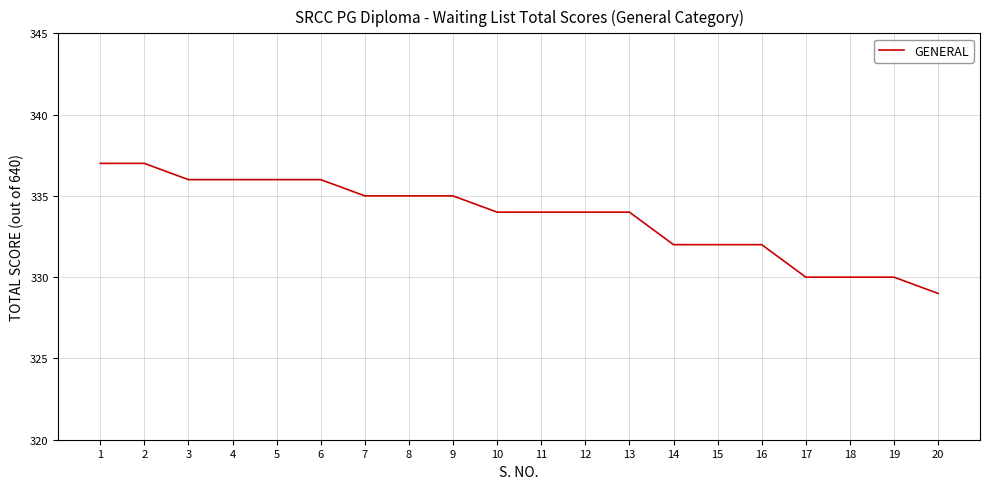

At which label does the data first exceed 334?

1